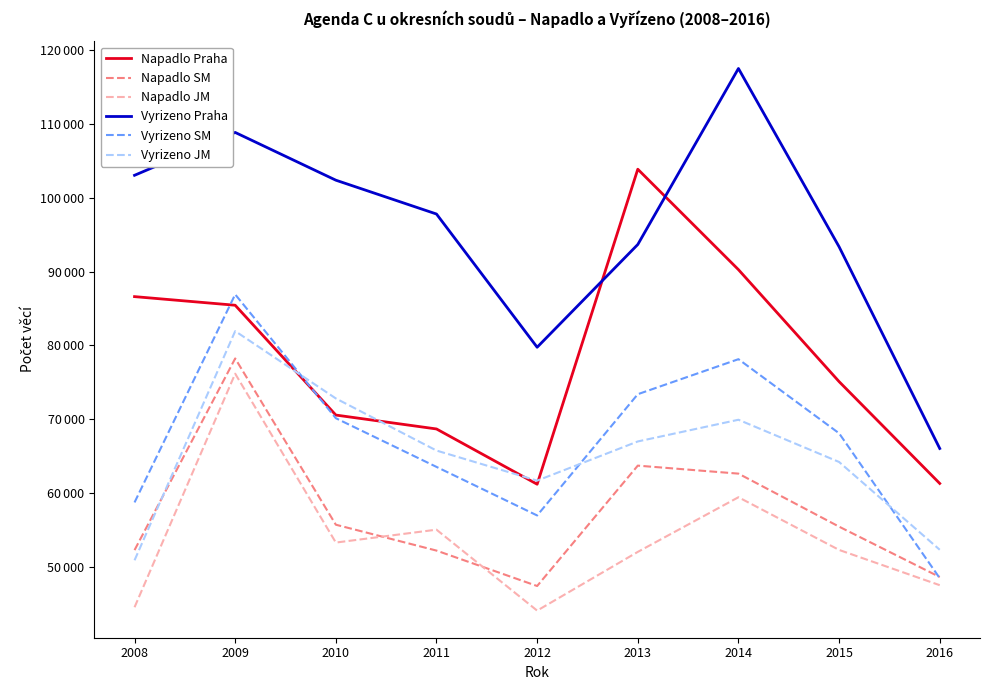

Reading left to right, transcribe all the data shown in this chart.

Napadlo Praha: 86621	85451	70560	68675	61181	103898	90279	75096	61286
Napadlo SM: 52246	78234	55691	52182	47379	63703	62618	55428	48597
Napadlo JM: 44499	76169	53270	55018	44042	52005	59416	52272	47491
Vyrizeno Praha: 103073	108885	102410	97822	79756	93689	117556	93380	66028
Vyrizeno SM: 58713	86919	70134	63531	56946	73388	78137	68089	48438
Vyrizeno JM: 50868	81943	72814	65747	61669	66981	69924	64198	52294